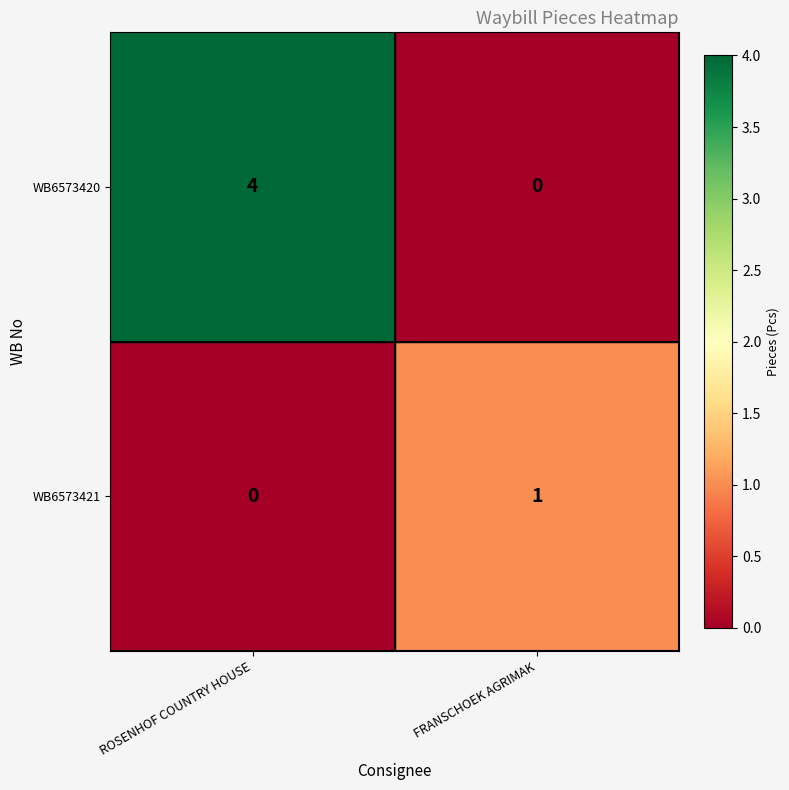

Which category has the highest value across all series?

ROSENHOF COUNTRY HOUSE